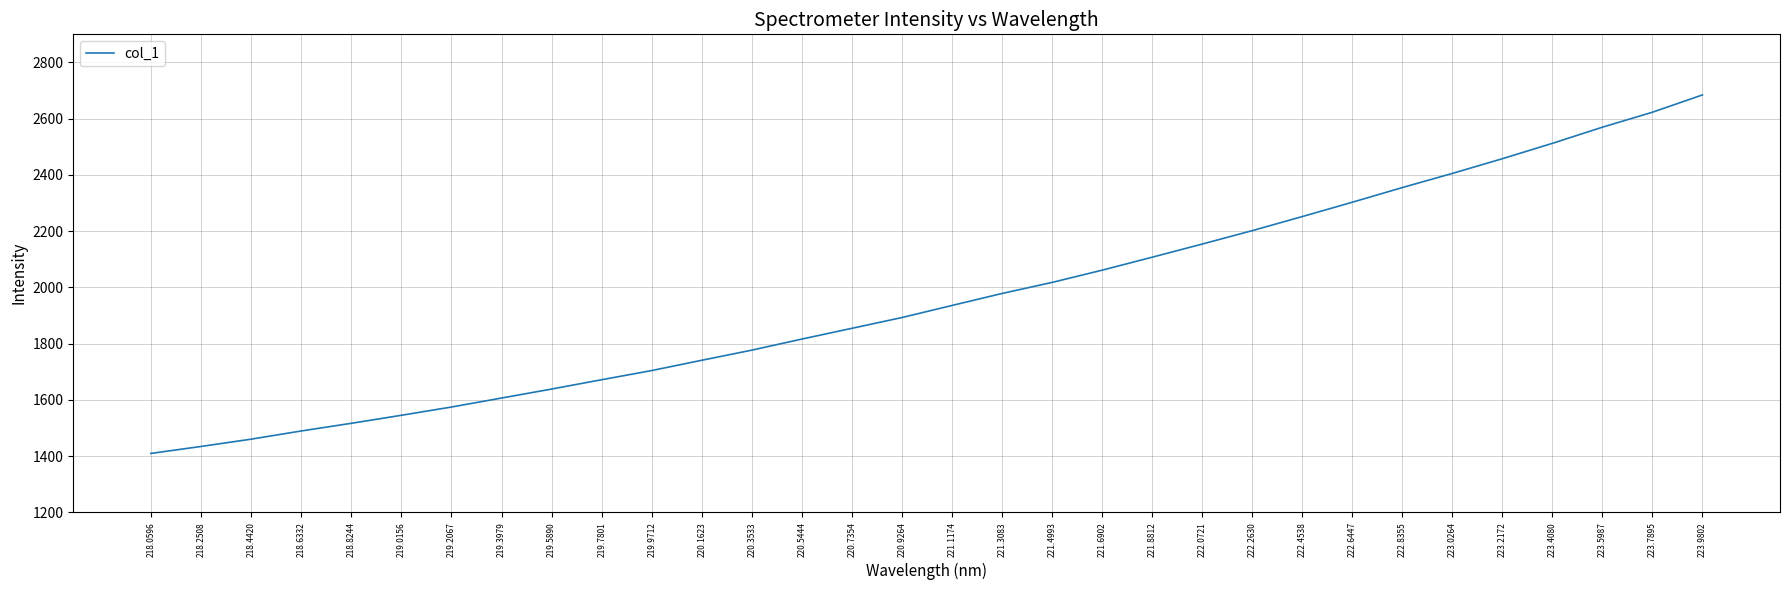

Between 223.2172 and 221.1174, which is larger?

223.2172